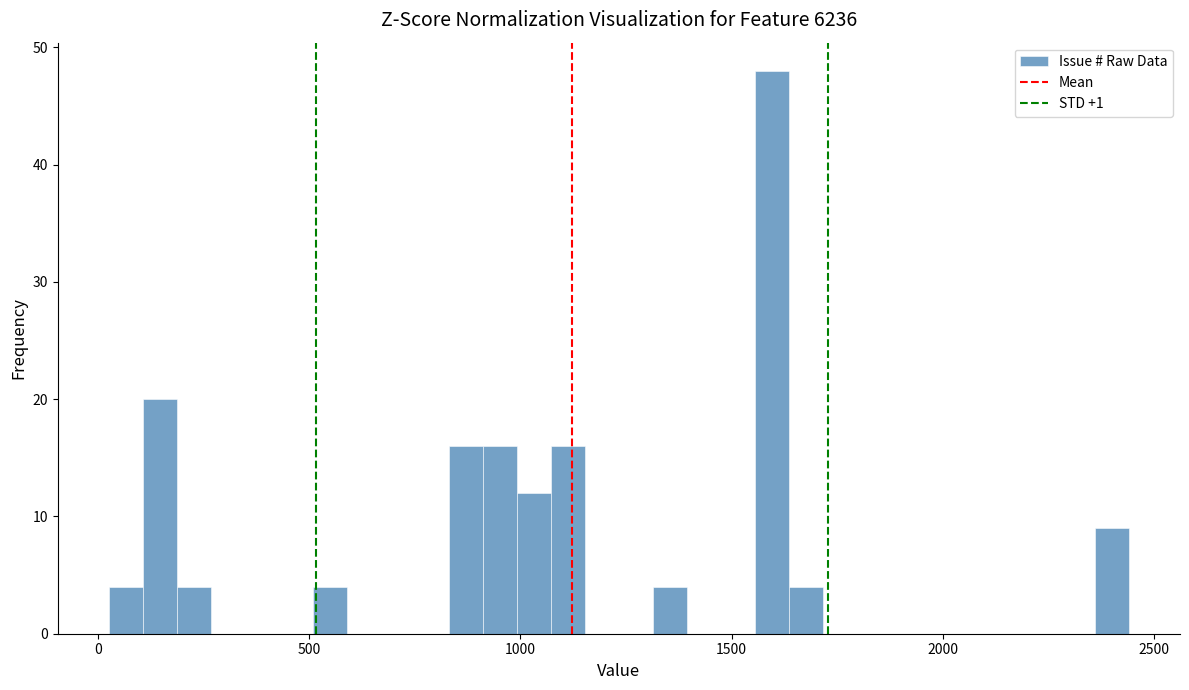

Around what value on the x-axis is the tallest bar? Give the approximate position of its centre, as read against the axis.

1600